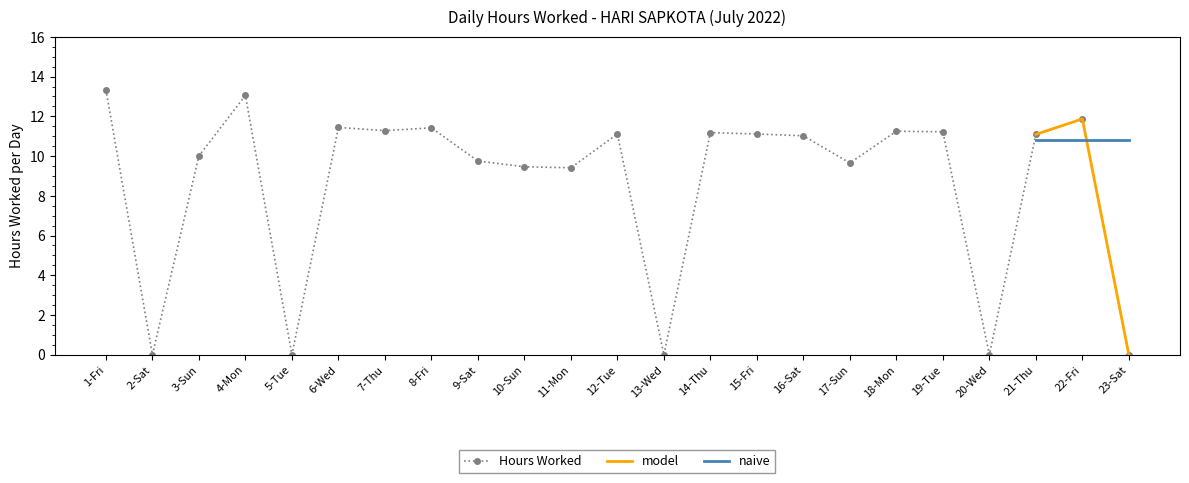

At which label is the value closest to 6?

11-Mon